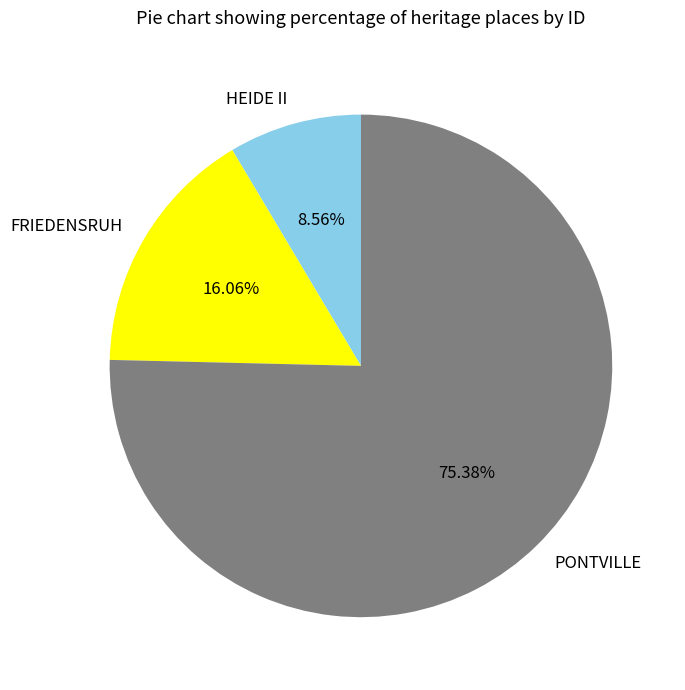

How many segments does this pie chart have?

3